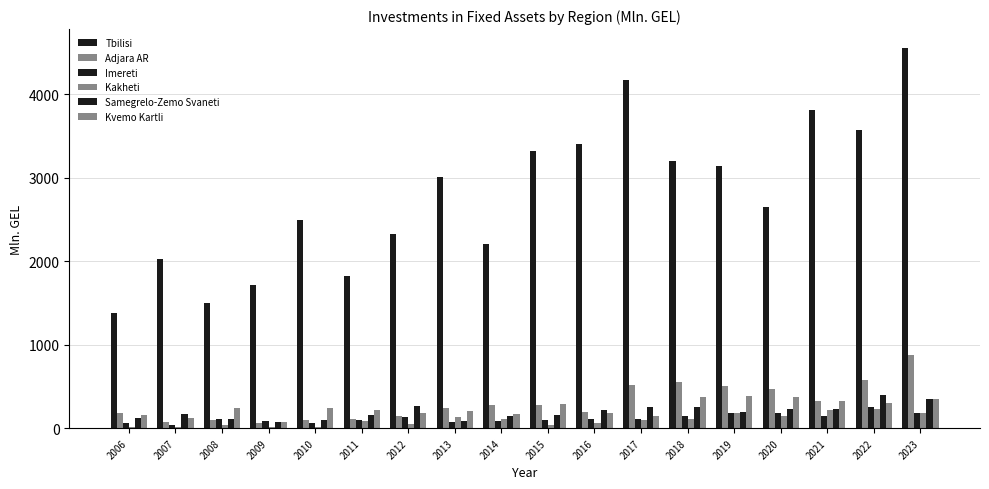

What is the total value across all series at 2016?

4165.2